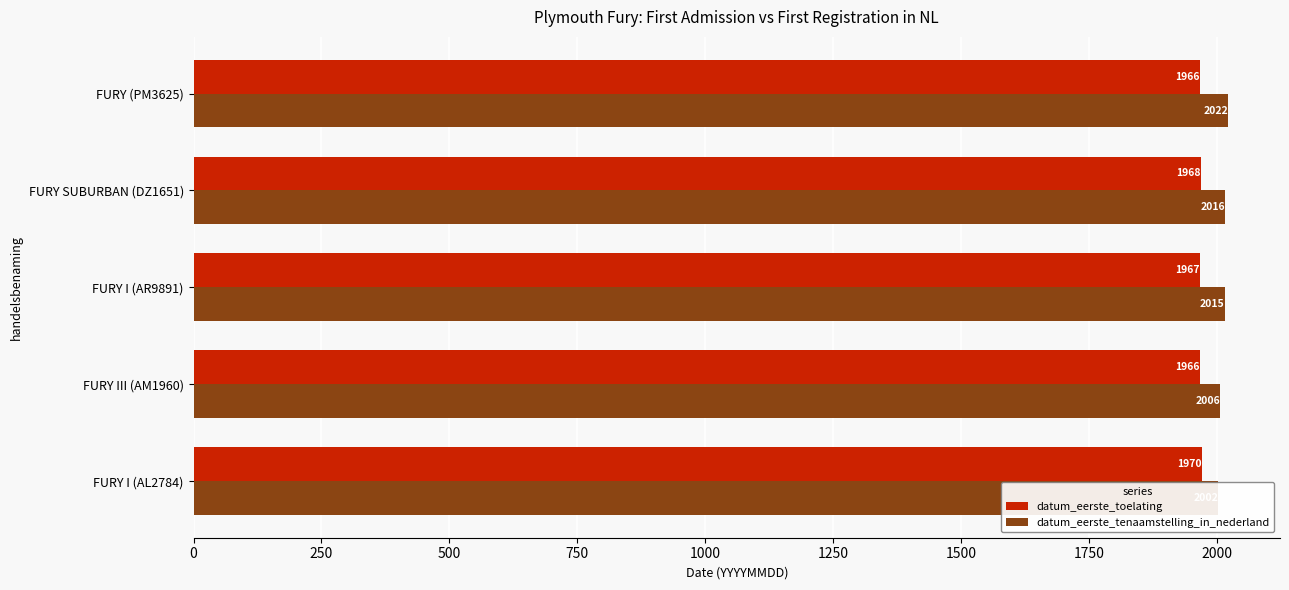

What are all the series names shown in the legend?

datum_eerste_toelating, datum_eerste_tenaamstelling_in_nederland